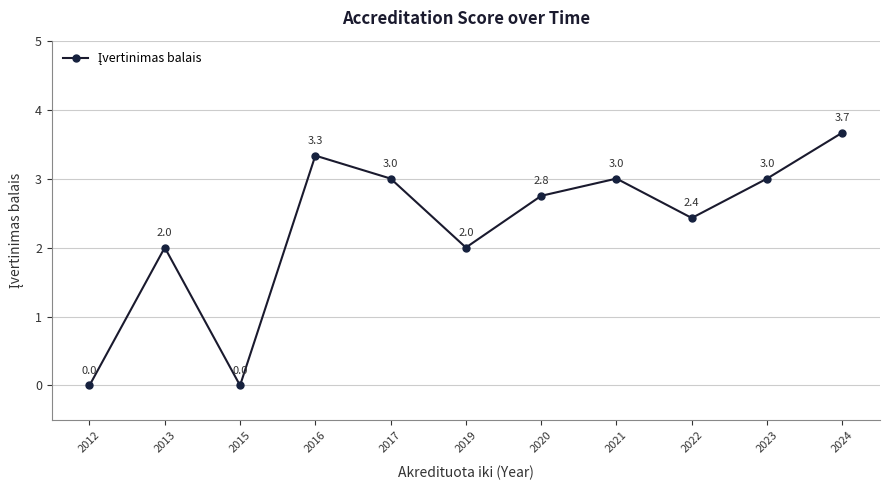

What is the difference between the maximum and minimum values?

3.7